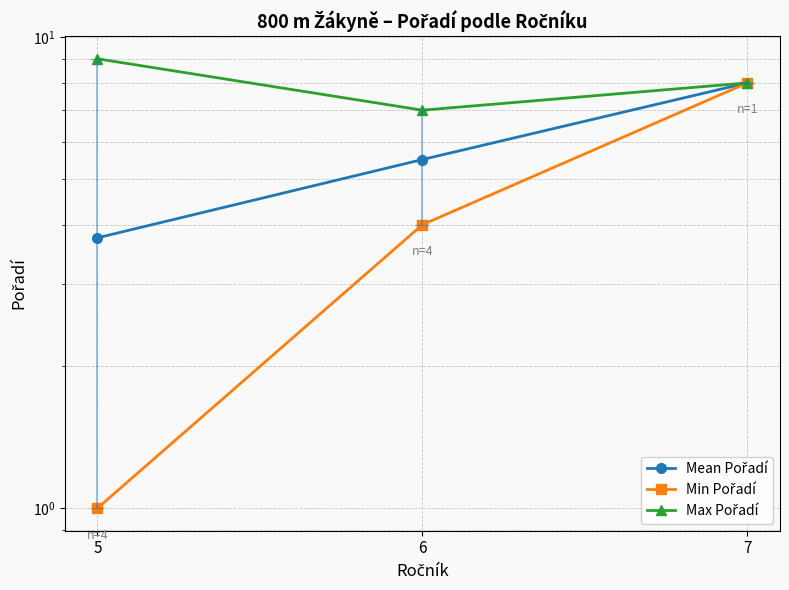

Reading left to right, what are all the values shown in this chart?

Mean Pořadí: 5=3.8	6=5.5	7=8.0
Min Pořadí: 5=1.0	6=4.0	7=8.0
Max Pořadí: 5=9.0	6=7.0	7=8.0